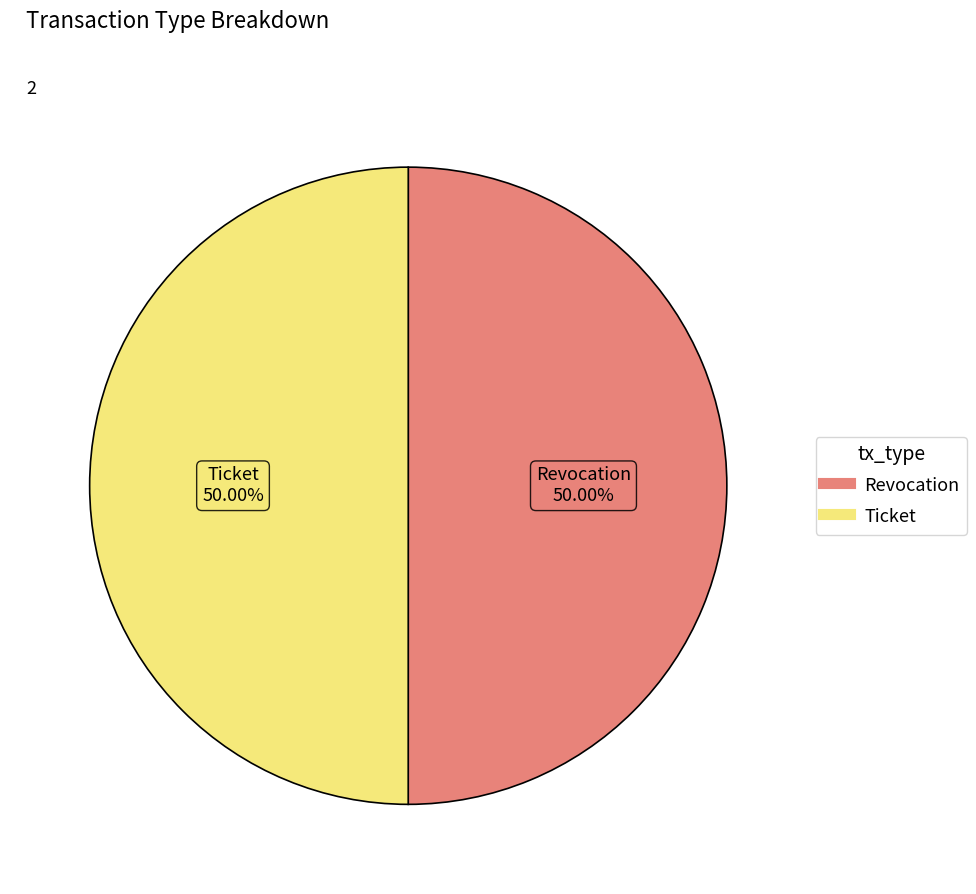

To the nearest percent, what is the combined percentage of Revocation and Ticket?

100%